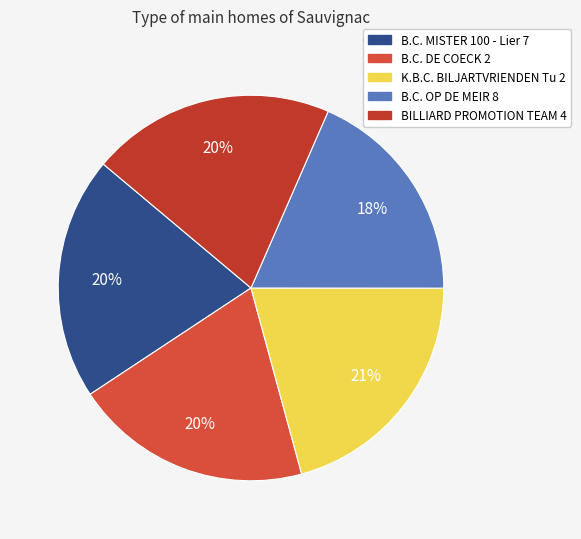

Combined, do K.B.C. BILJARTVRIENDEN Tu 2 and B.C. OP DE MEIR 8 account for over 50%?

No